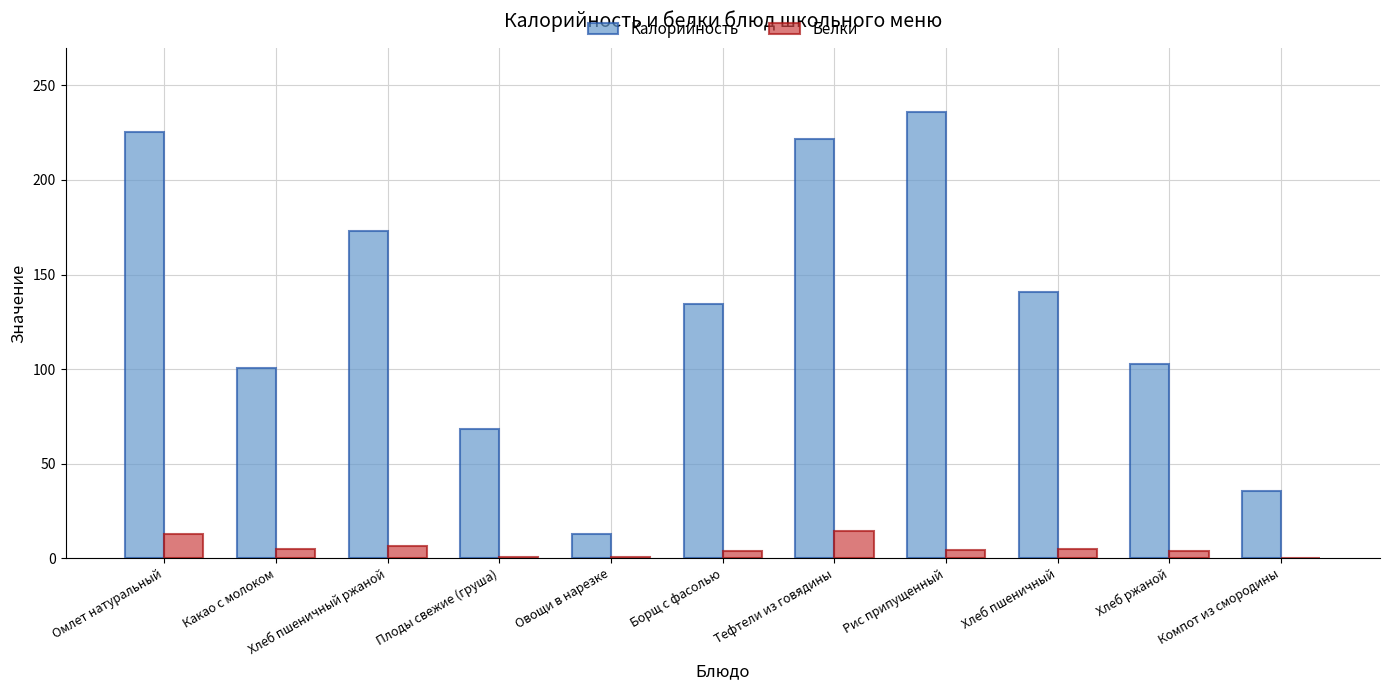

Which series has the largest range (max minus min)?

Калорийность